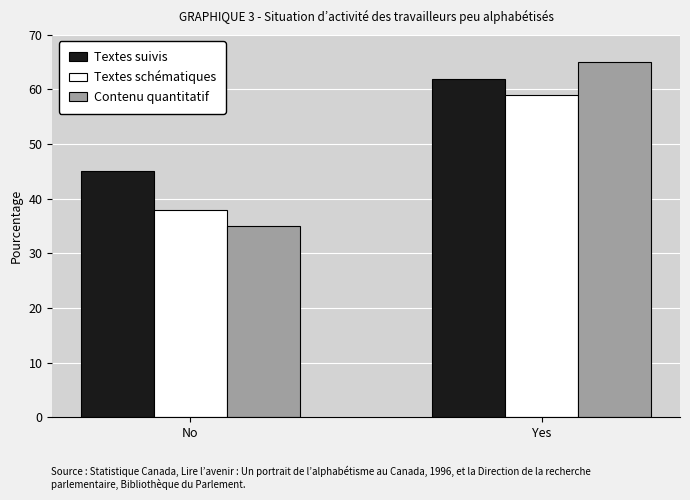

At which category is the sum across all series the highest?

Yes